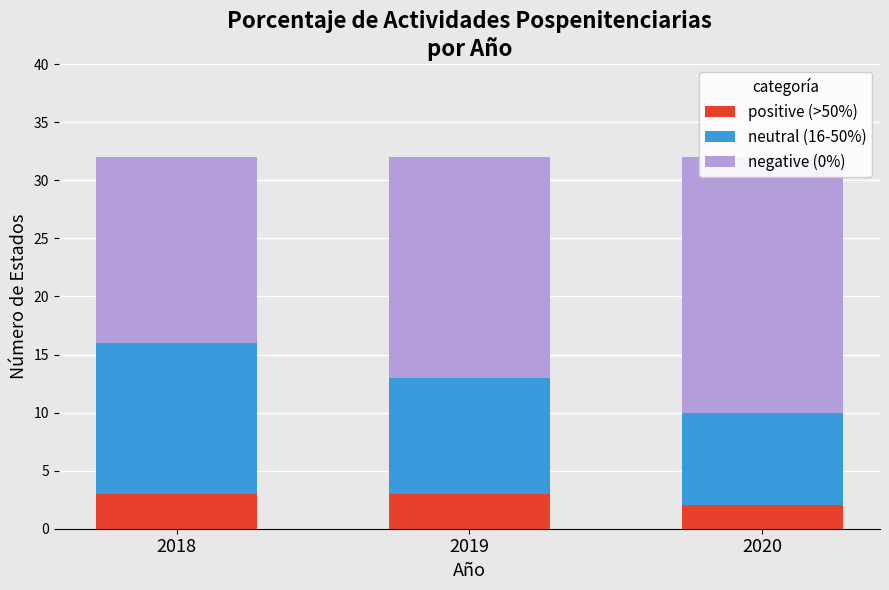

What is the smallest value displayed?

2